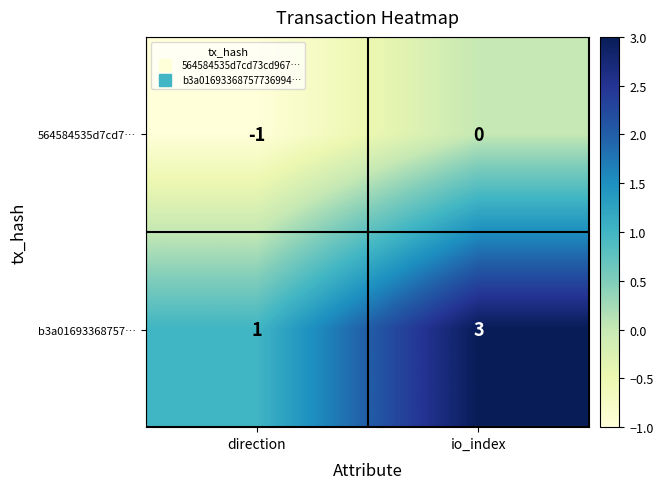

What is the sum of all b3a01693368757… values?

4